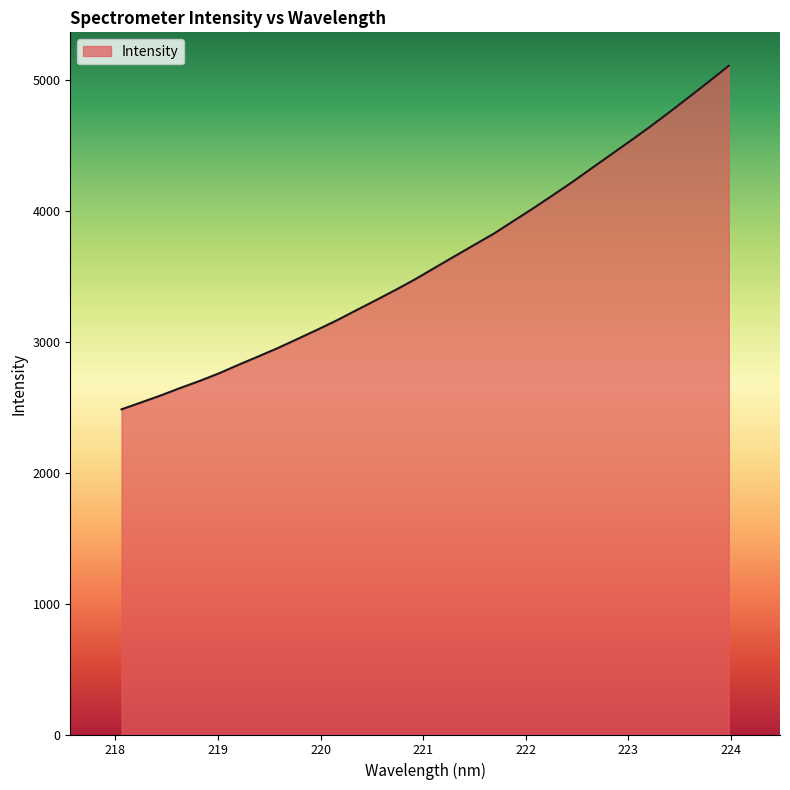

What is the greatest value displayed?

5108.0